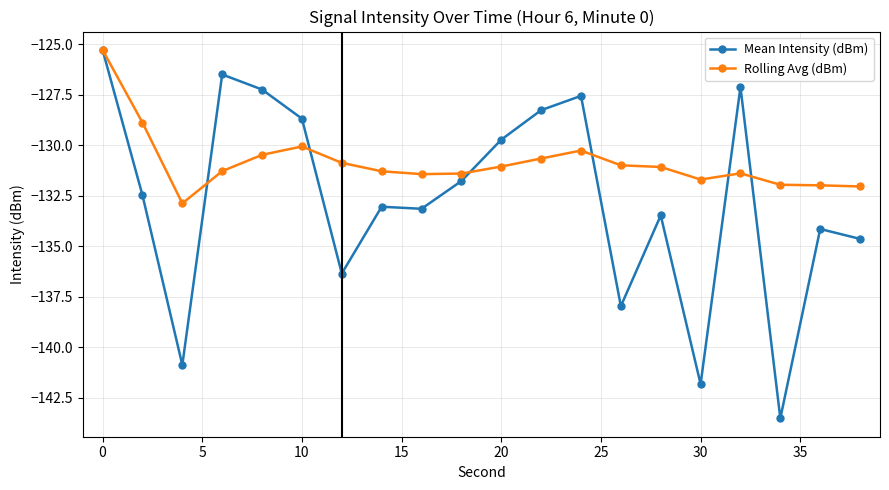

What is the value of the Mean Intensity (dBm) point at the 5th from the left?

-127.2